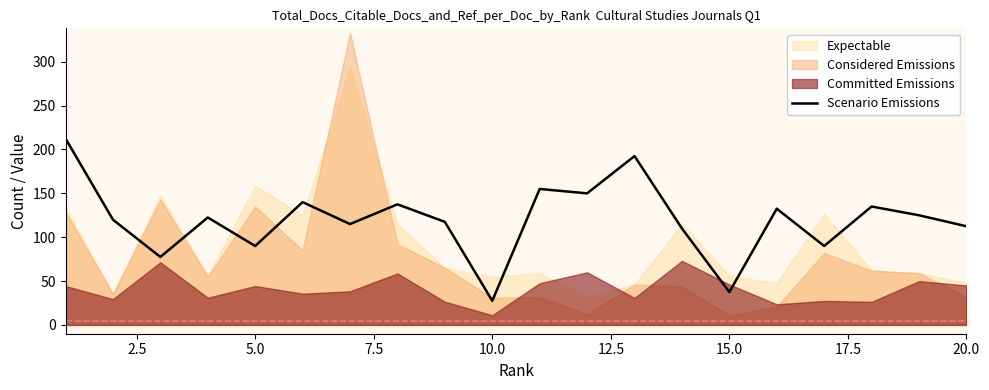

Does the chart have visible grid lines?

No